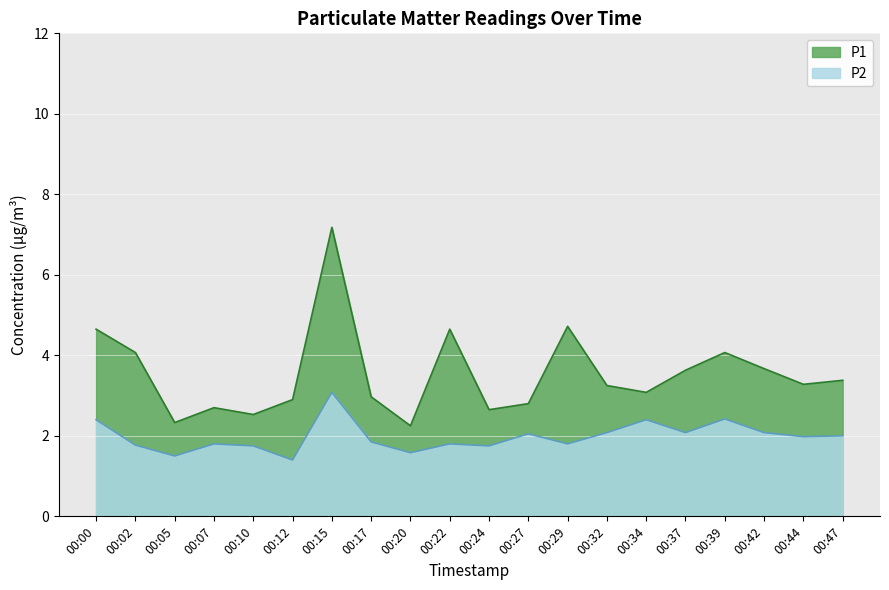

What is the difference between the maximum and minimum values in the P1 series?

4.9